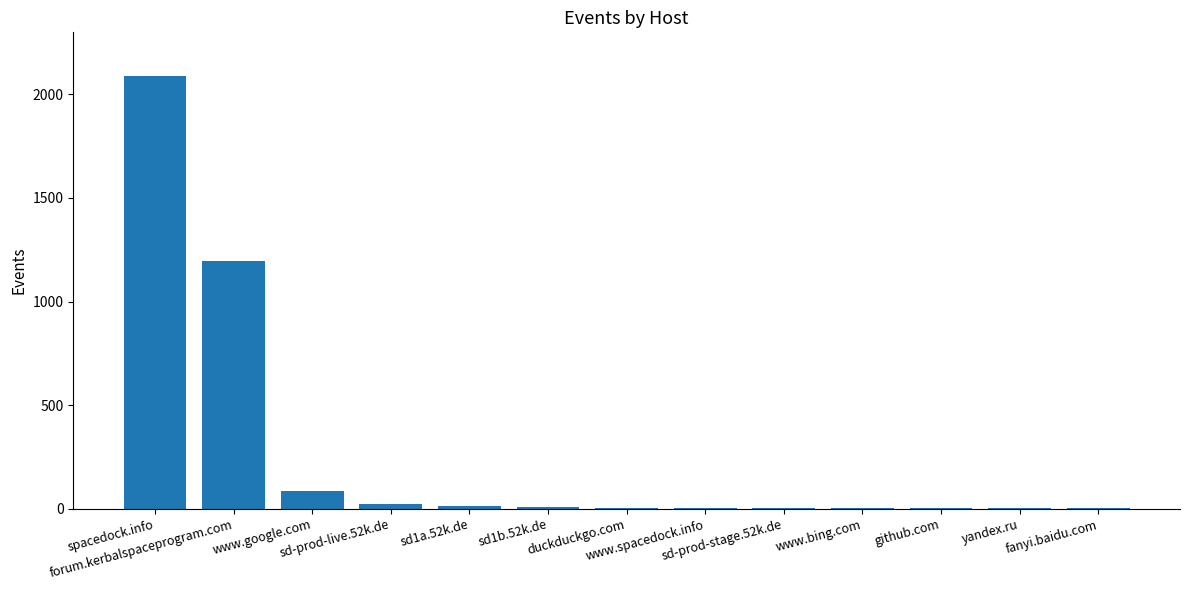

Which label corresponds to the largest value in the chart?

spacedock.info